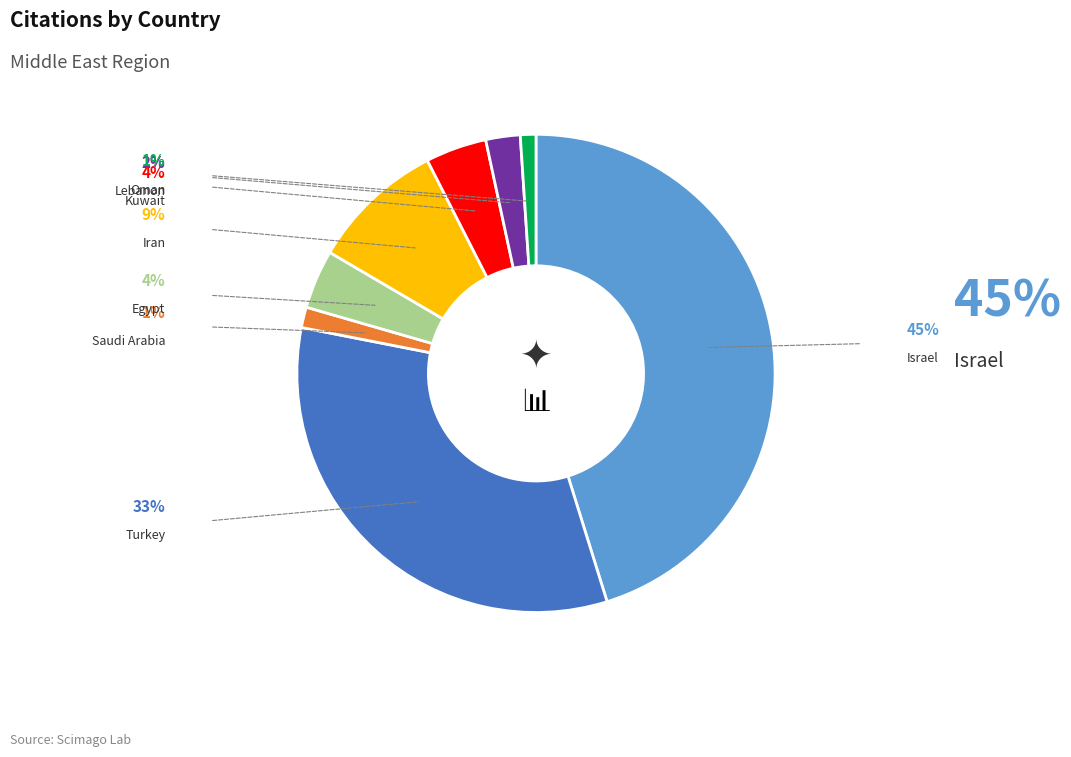

Is there any slice that represents more than half of the pie?

No